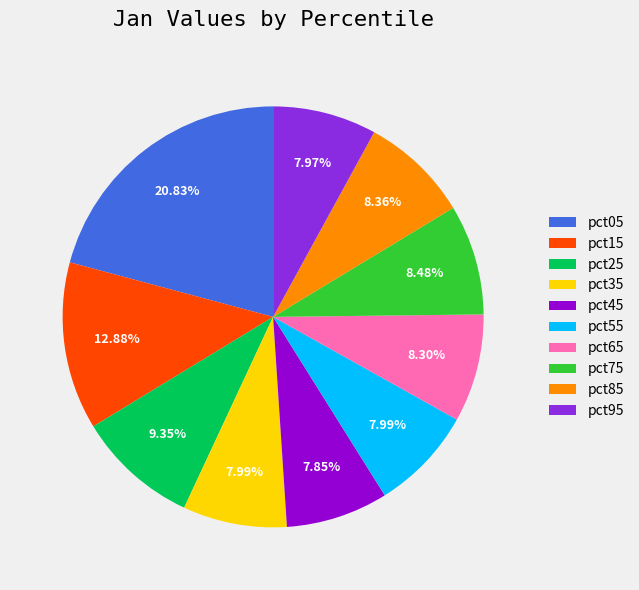

What is the total percentage of pct05 and pct45?

28.7%